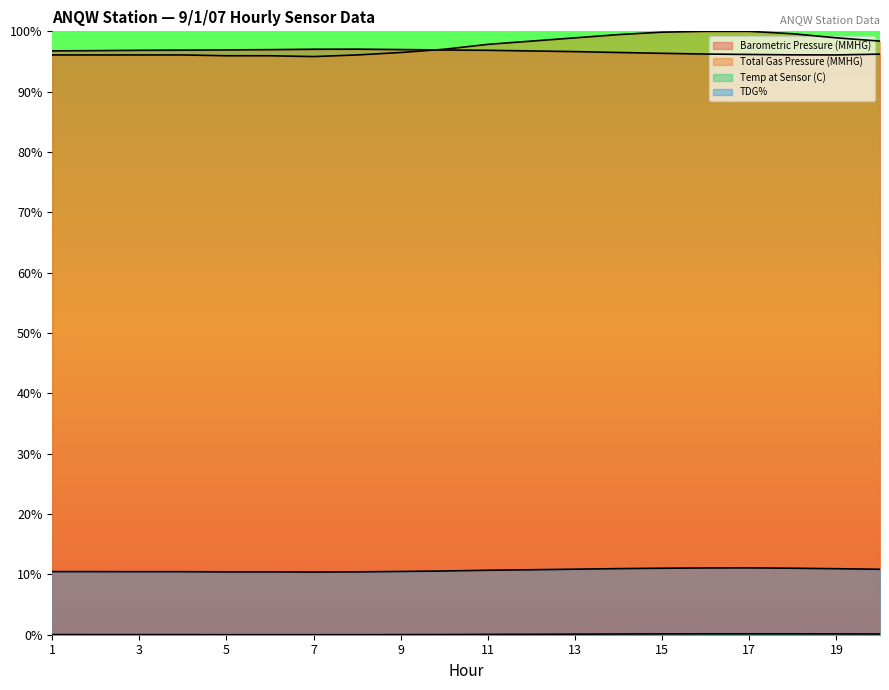

Reading right to left, what are all the values shown in this chart?

Barometric Pressure (MMHG): 20=1.0	19=1.0	18=1.0	17=1.0	16=1.0	15=1.0	14=1.0	13=1.0	12=1.0	11=1.0	10=1.0	9=1.0	8=1.0	7=1.0	6=1.0	5=1.0	4=1.0	3=1.0	2=1.0	1=1.0
Total Gas Pressure (MMHG): 20=1.0	19=1.0	18=1.0	17=1.0	16=1.0	15=1.0	14=1.0	13=1.0	12=1.0	11=1.0	10=1.0	9=1.0	8=1.0	7=1.0	6=1.0	5=1.0	4=1.0	3=1.0	2=1.0	1=1.0
Temp at Sensor (C): 20=0.0	19=0.0	18=0.0	17=0.0	16=0.0	15=0.0	14=0.0	13=0.0	12=0.0	11=0.0	10=0.0	9=0.0	8=0.0	7=0.0	6=0.0	5=0.0	4=0.0	3=0.0	2=0.0	1=0.0
TDG%: 20=0.1	19=0.1	18=0.1	17=0.1	16=0.1	15=0.1	14=0.1	13=0.1	12=0.1	11=0.1	10=0.1	9=0.1	8=0.1	7=0.1	6=0.1	5=0.1	4=0.1	3=0.1	2=0.1	1=0.1